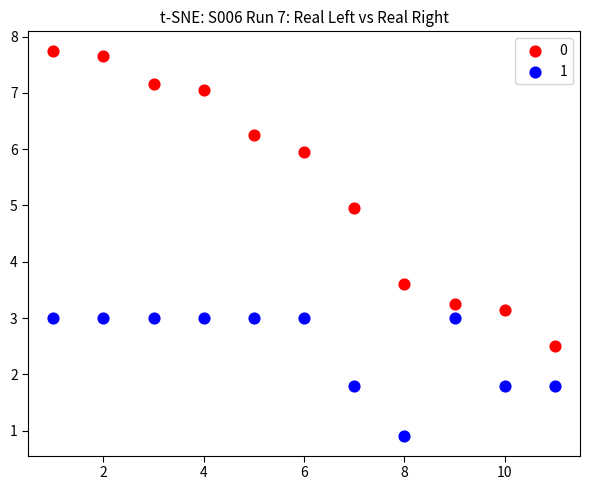

What is the X range (max minus min) for the scatter plot?

10.0